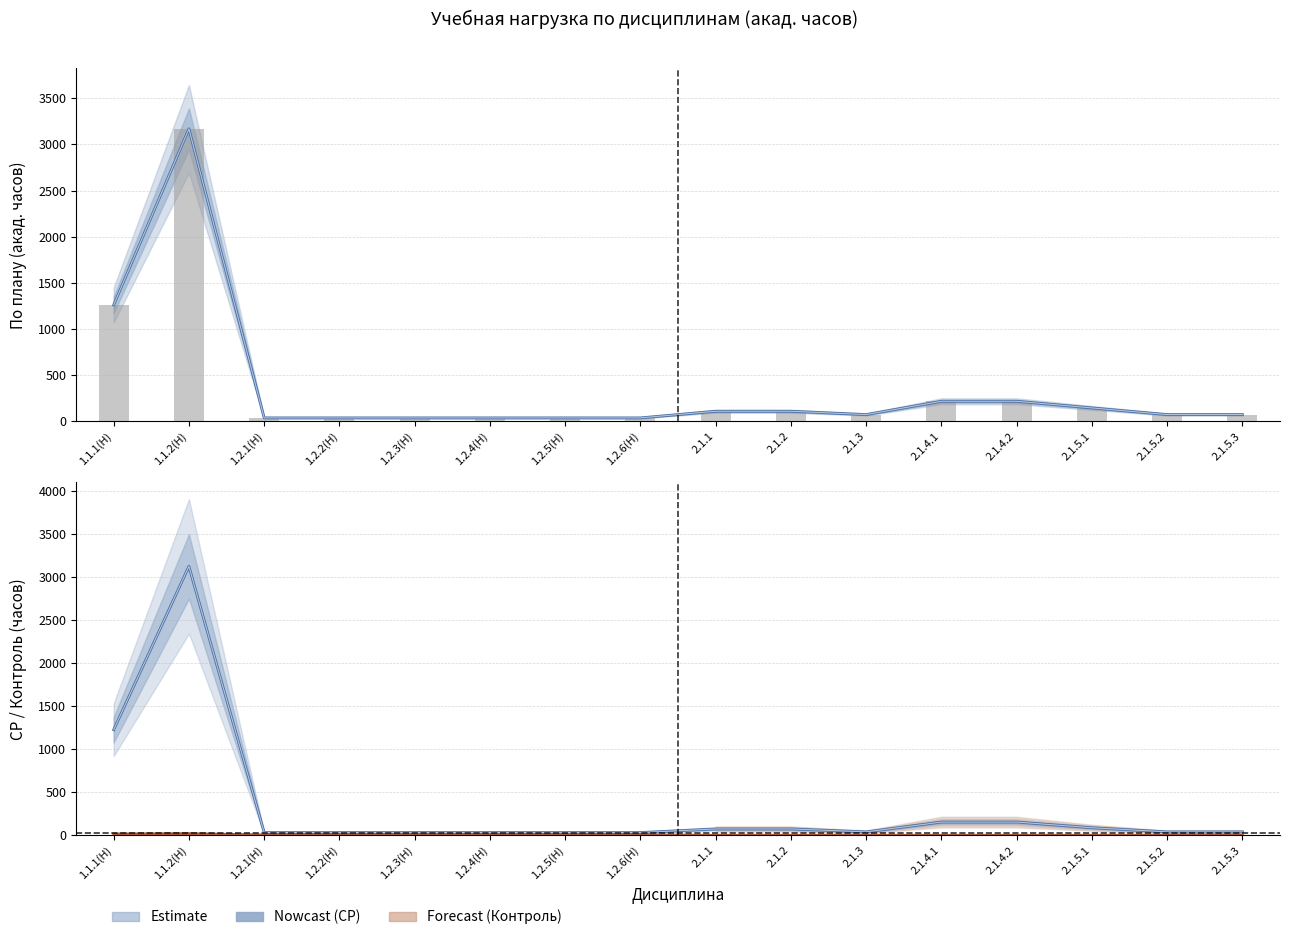

At which label does По плану (акад. часов) — тренд first exceed 72?

1.1.1(Н)